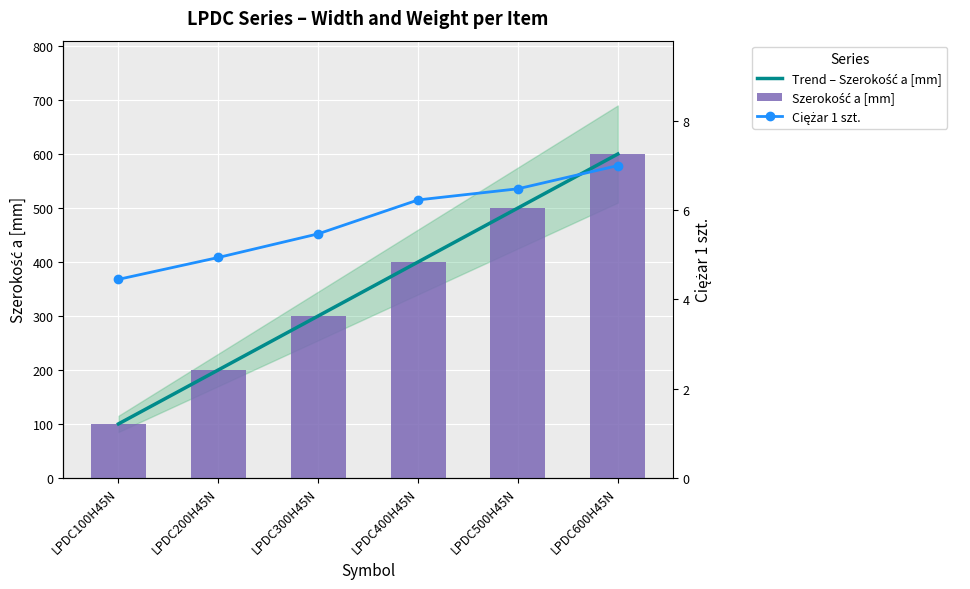

What is the average value of the Szerokość a [mm] series?

350.0